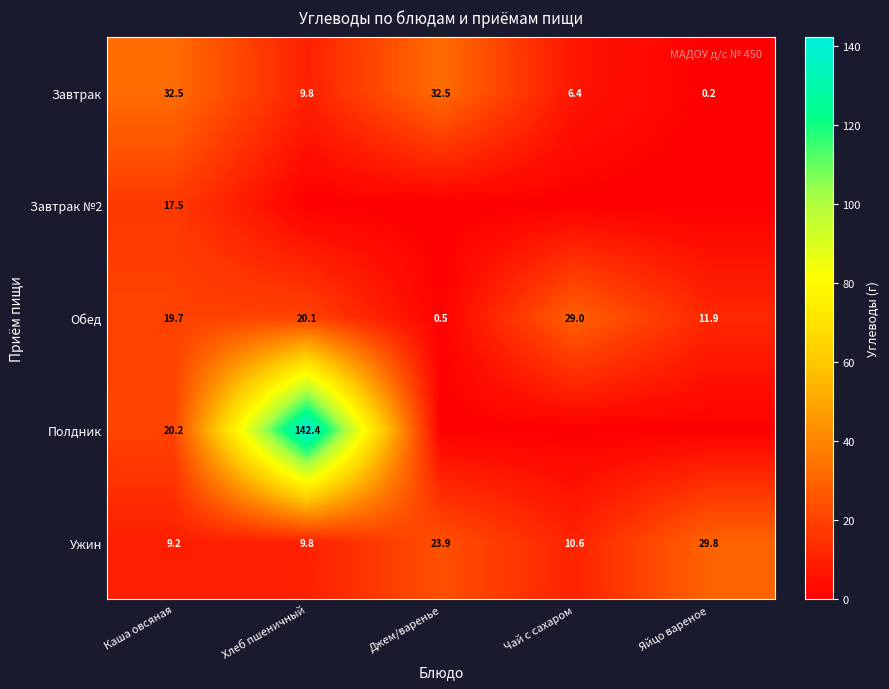

What is the difference between the Ужин values at Джем/варенье and Каша овсяная?

14.7